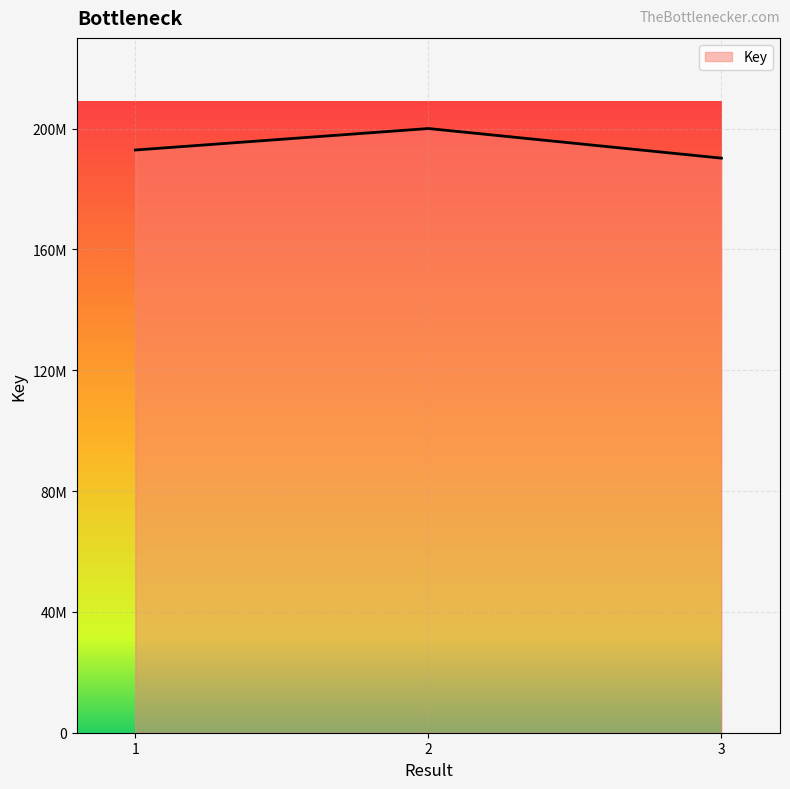

What is the approximate value at 1, to the nearest 50?

193715950